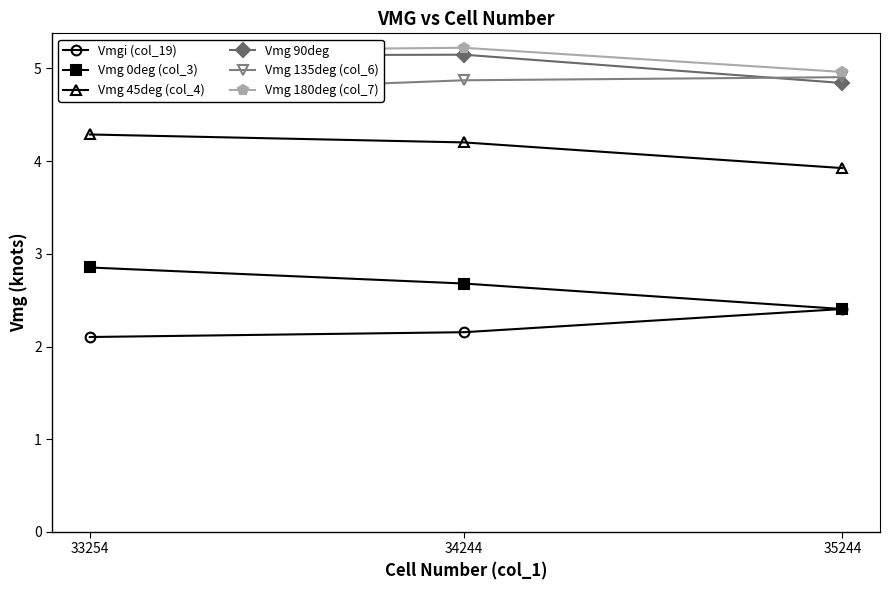

What is the difference between the second highest and minimum values in the Vmgi (col_19) series?

0.1